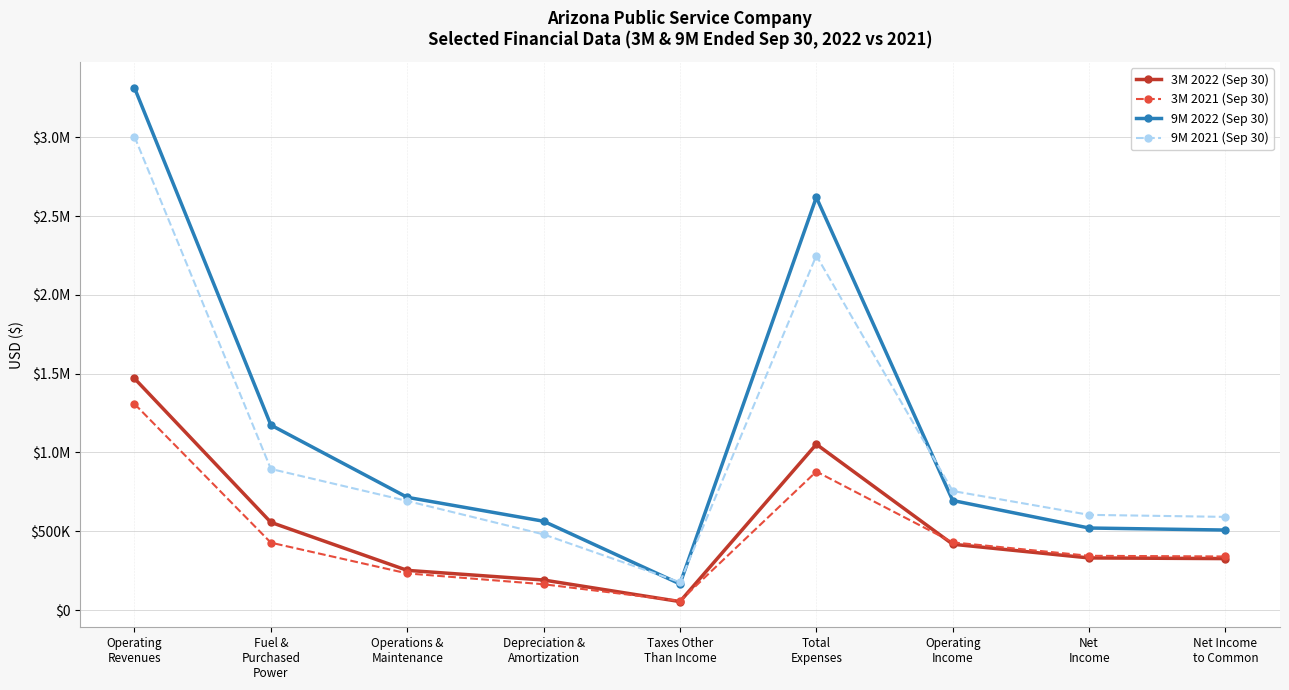

What is the label of the 9th point from the left?

Net Income
to Common